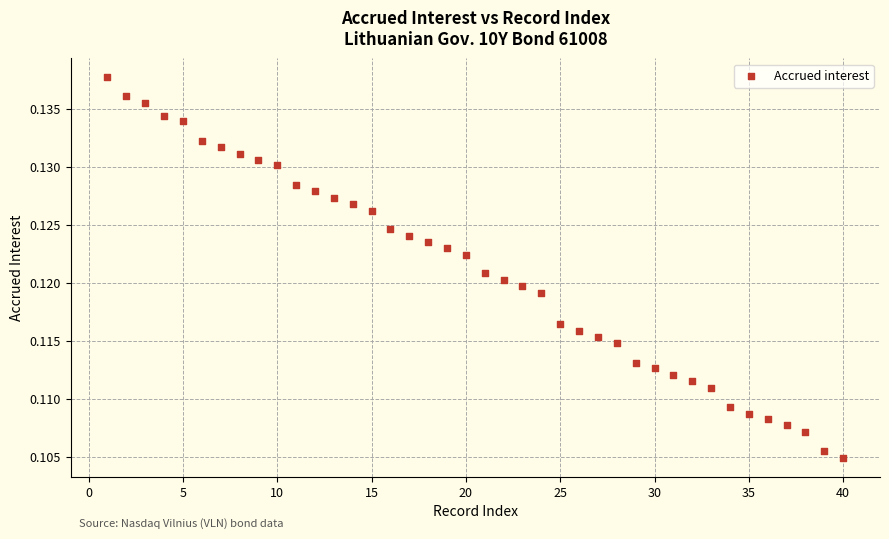

Count the number of points in this scatter plot.

40